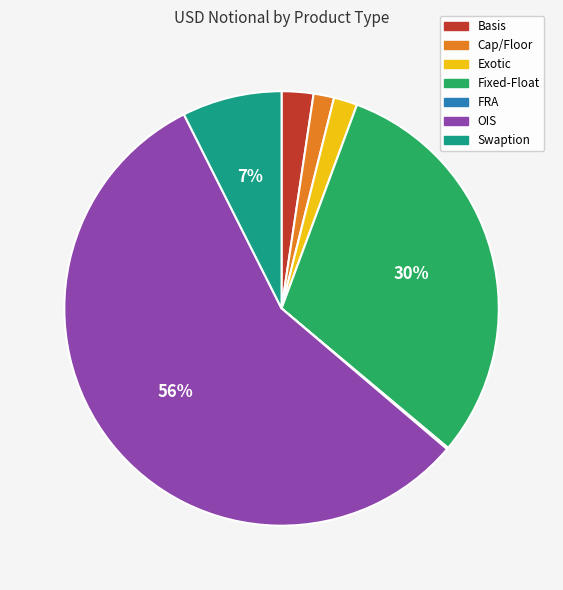

To the nearest percent, what percentage of the pie is Fixed-Float?

30%